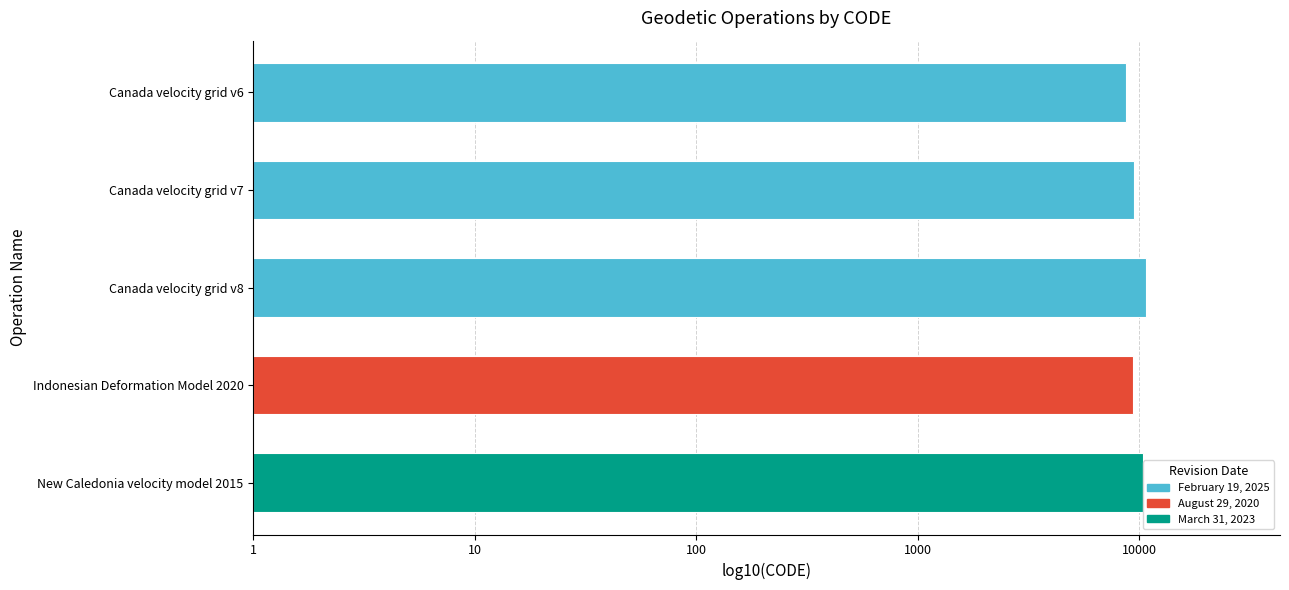

How many data points does each series have?

5